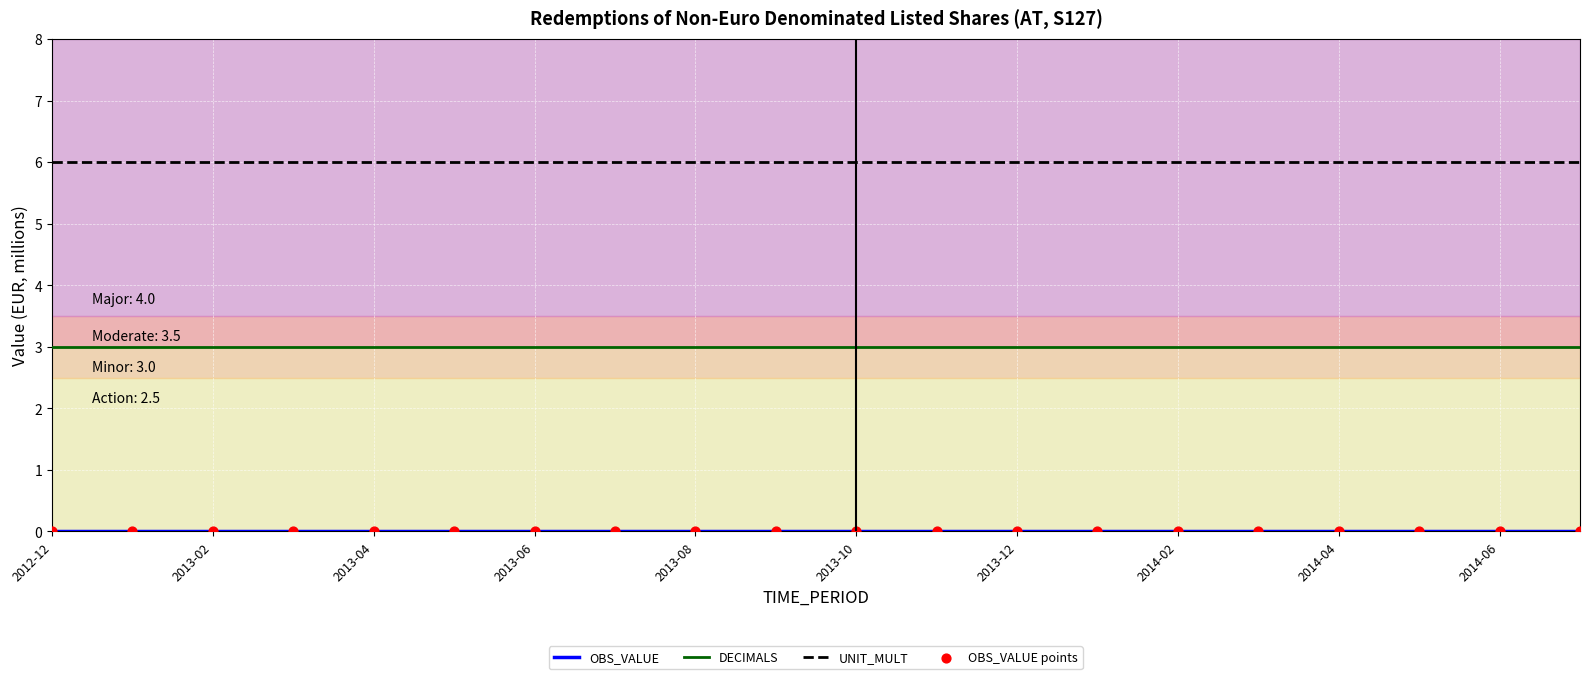

Which series has the largest total across all categories?

UNIT_MULT